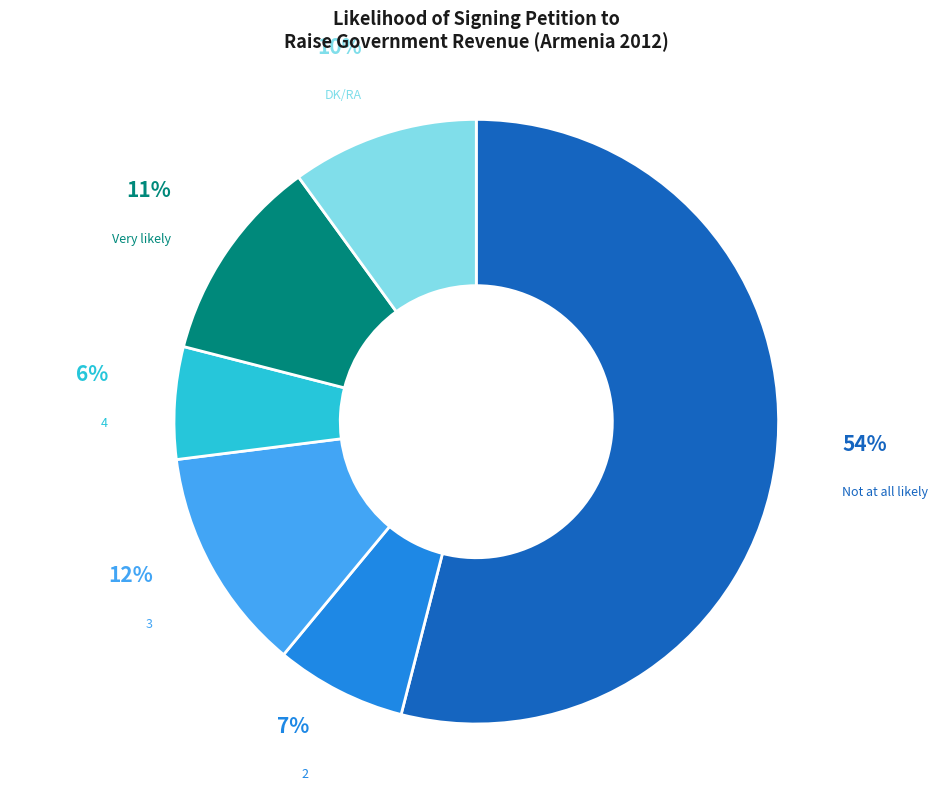

Is it true that DK/RA is 10% of the pie?

True